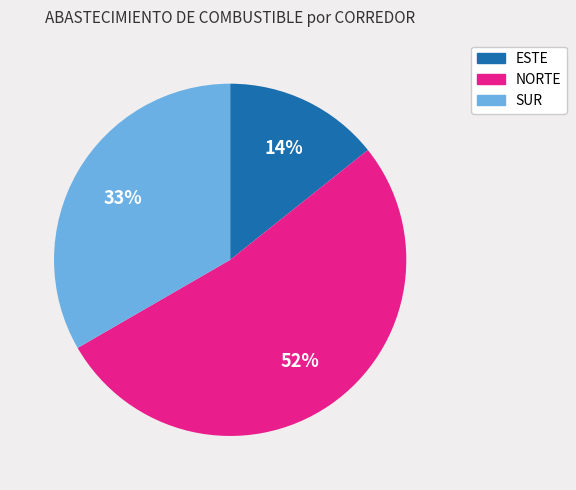

Count the number of slices in the pie.

3